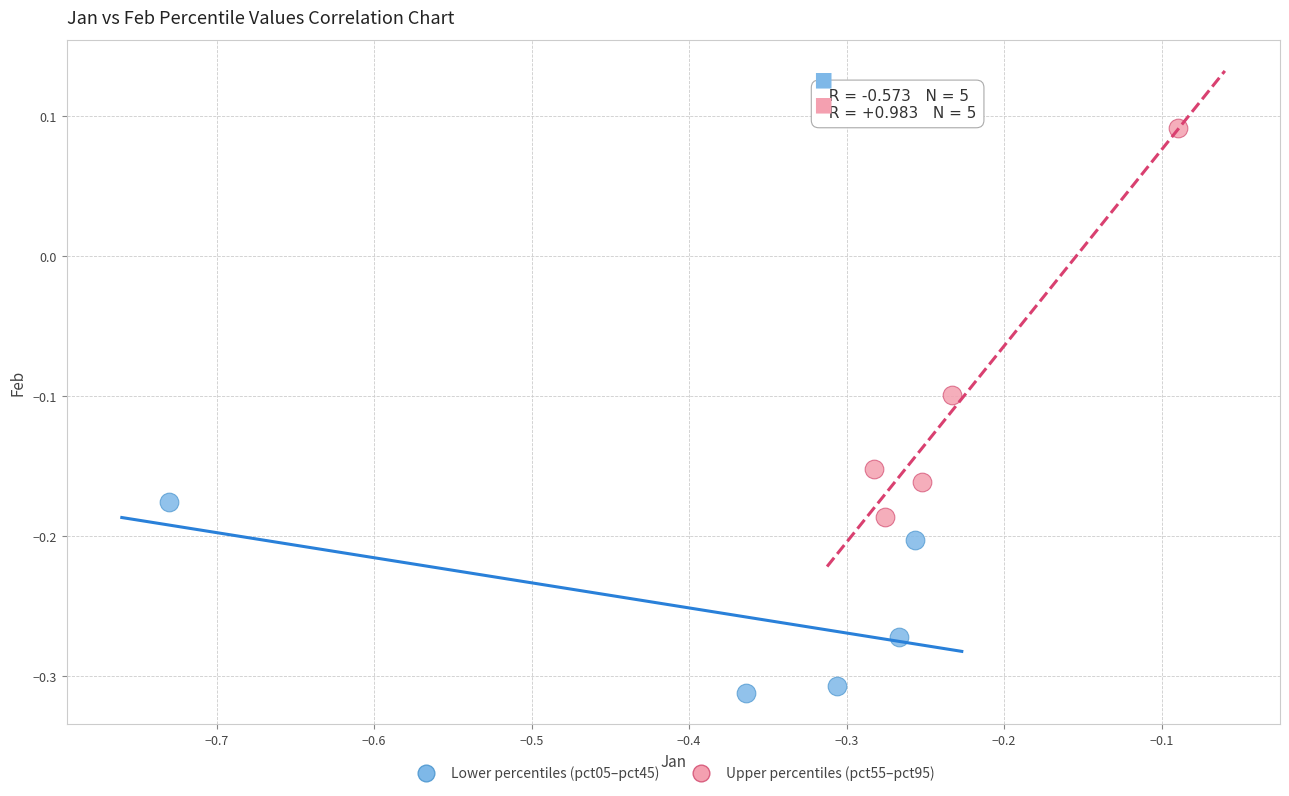

What are all the series names shown in the legend?

Lower percentiles (pct05–pct45), Upper percentiles (pct55–pct95)